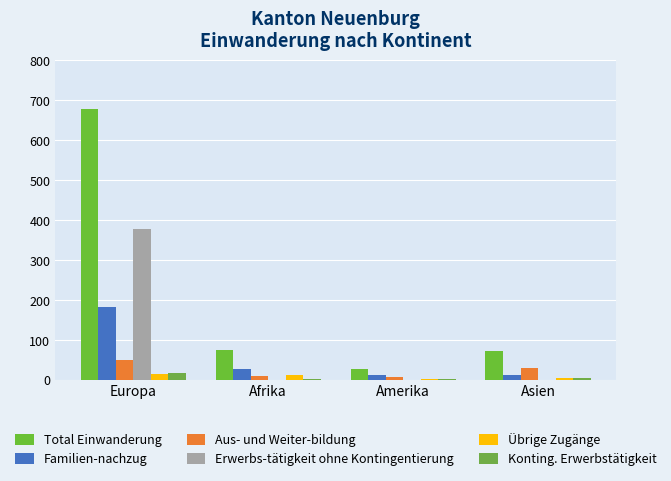

What is the difference between the Familien-nachzug values at Asien and Afrika?

14